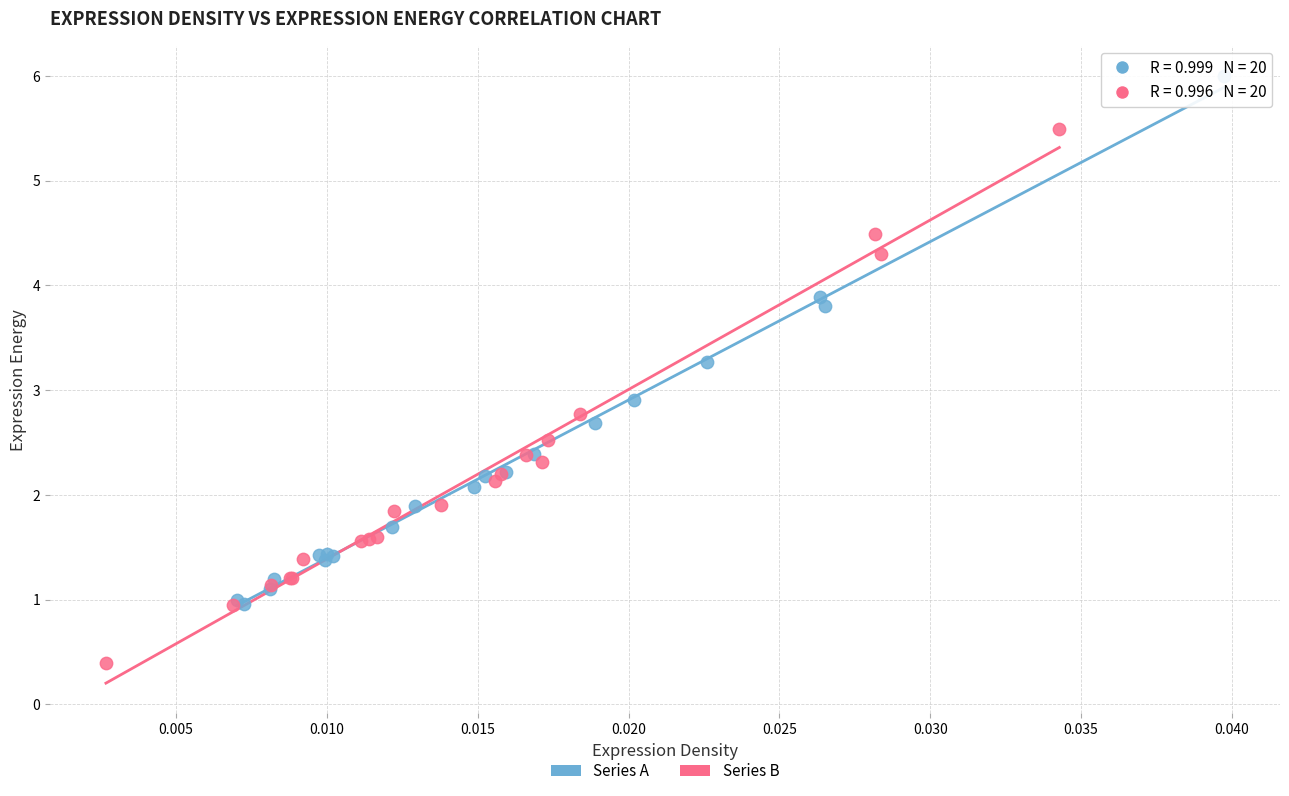

Which series contains the highest Y value?

Series A